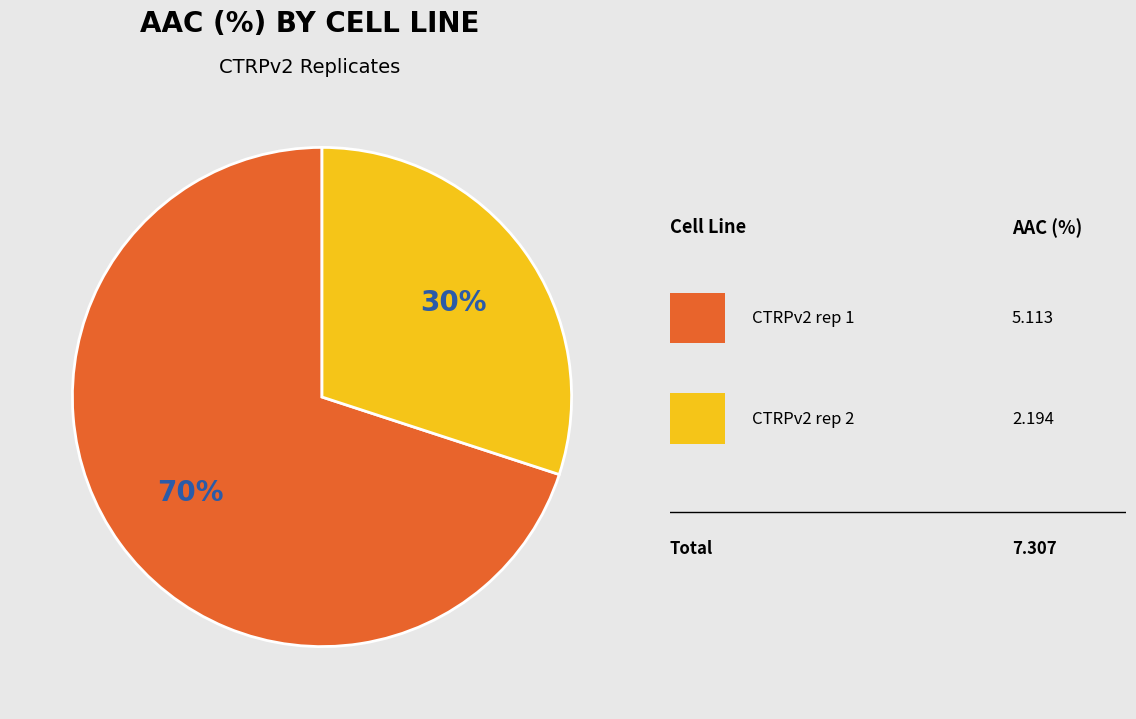

Is there a majority slice in this chart?

Yes